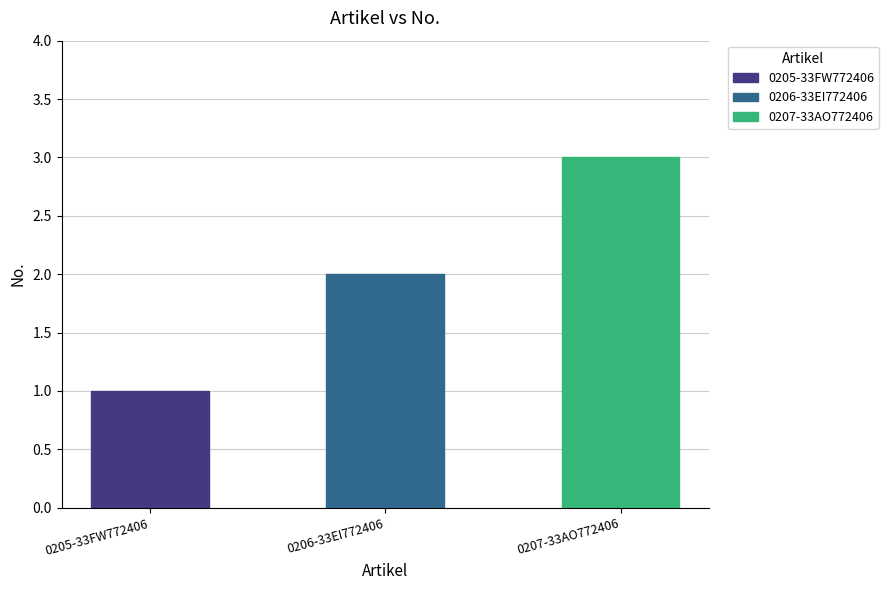

How many series are shown in this chart?

1